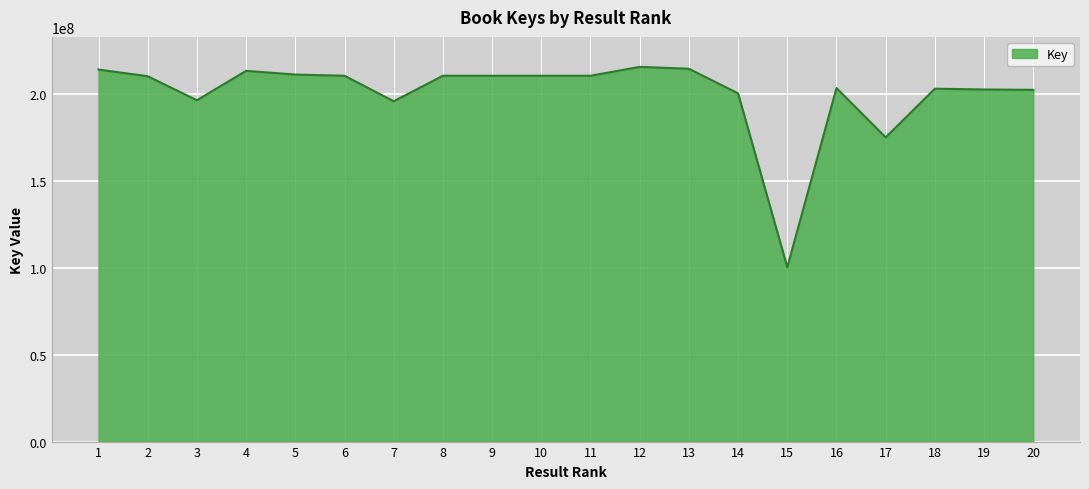

Does the chart have visible grid lines?

Yes